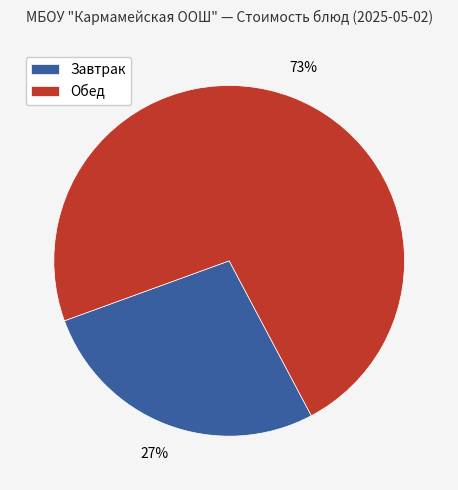

To the nearest percent, what is the average slice percentage?

50%